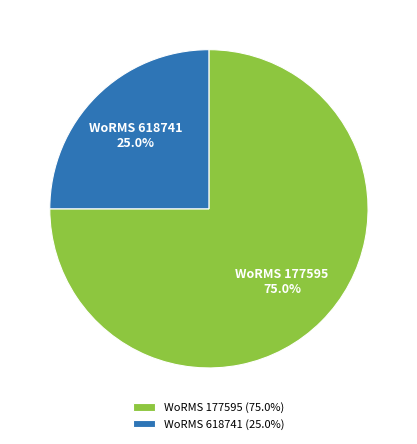

What is the smallest slice in the pie chart?

WoRMS 618741 (25.0%)